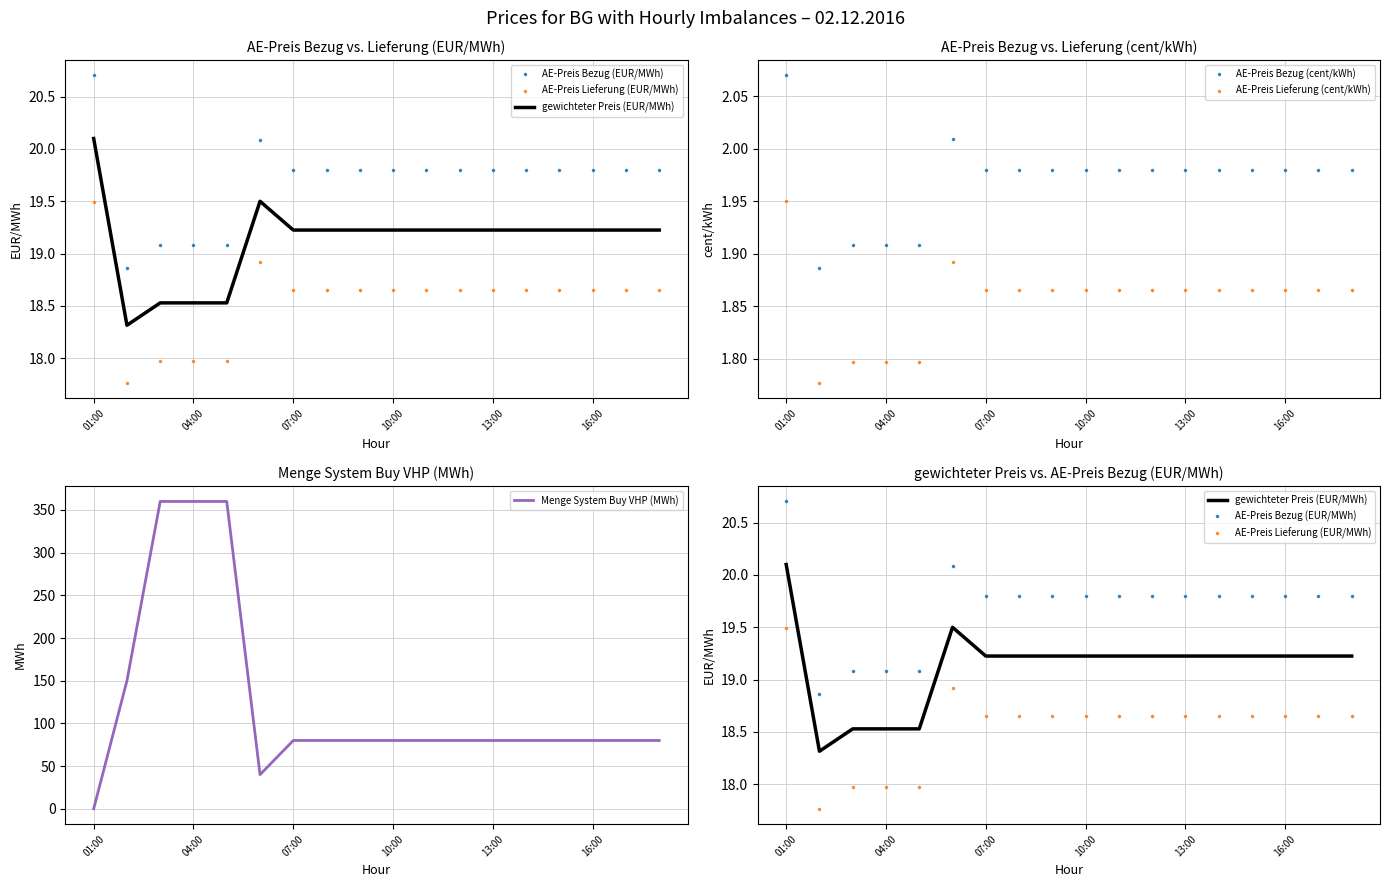

What is the average value of the AE-Preis Bezug (EUR/MWh) series?

19.7